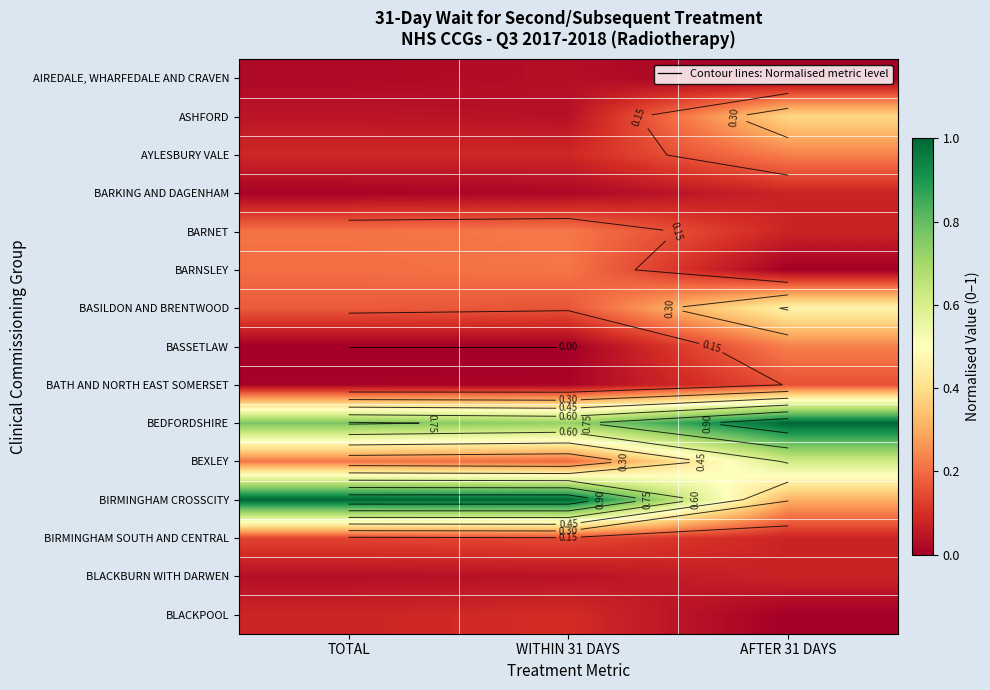

List the series in order of their peak value, highest first.

BEDFORDSHIRE, BIRMINGHAM CROSSCITY, BEXLEY, BASILDON AND BRENTWOOD, ASHFORD, AYLESBURY VALE, BASSETLAW, BARNET, BARNSLEY, BATH AND NORTH EAST SOMERSET, BIRMINGHAM SOUTH AND CENTRAL, BLACKPOOL, BARKING AND DAGENHAM, BLACKBURN WITH DARWEN, AIREDALE, WHARFEDALE AND CRAVEN